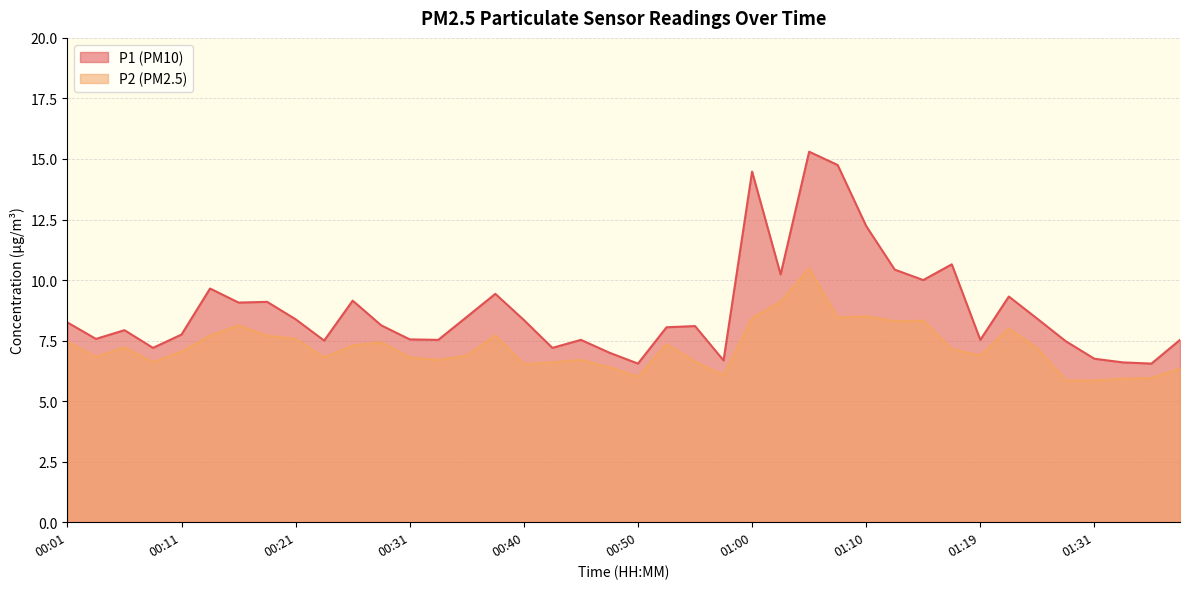

What is the value of the P1 point at the 1st from the left?

8.2